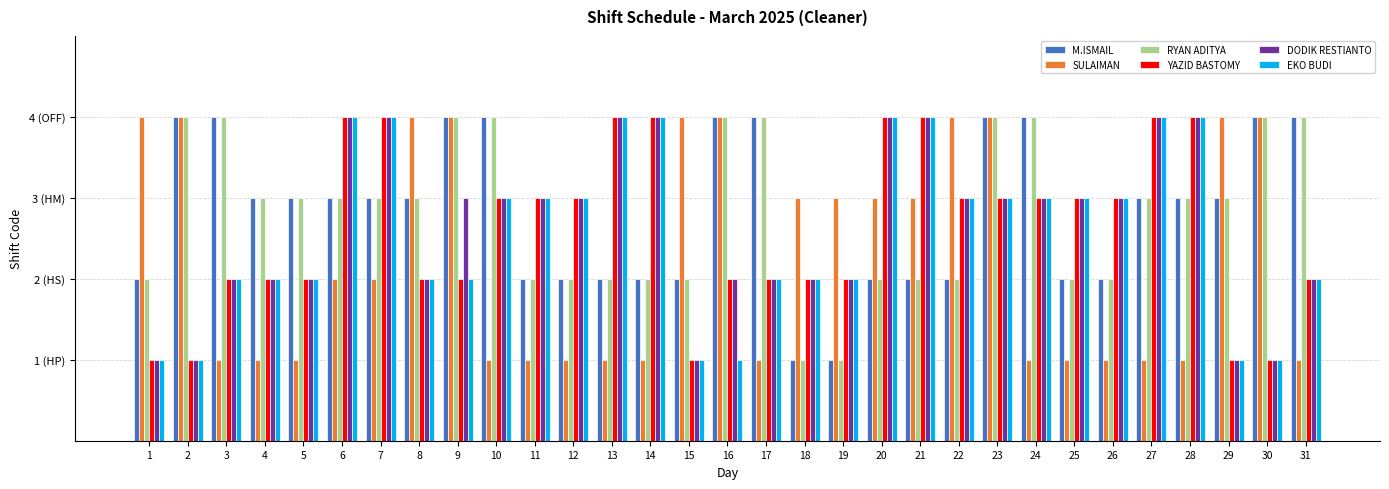

Does the chart contain stacked bars?

No